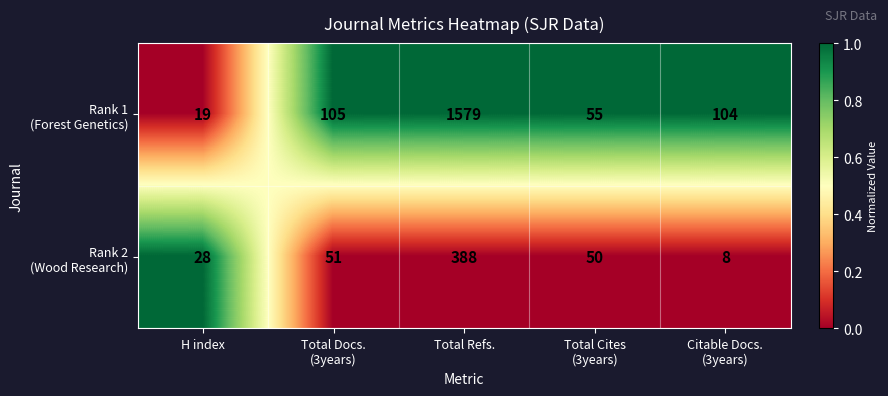

At which category is the sum across all series the highest?

Total Refs.